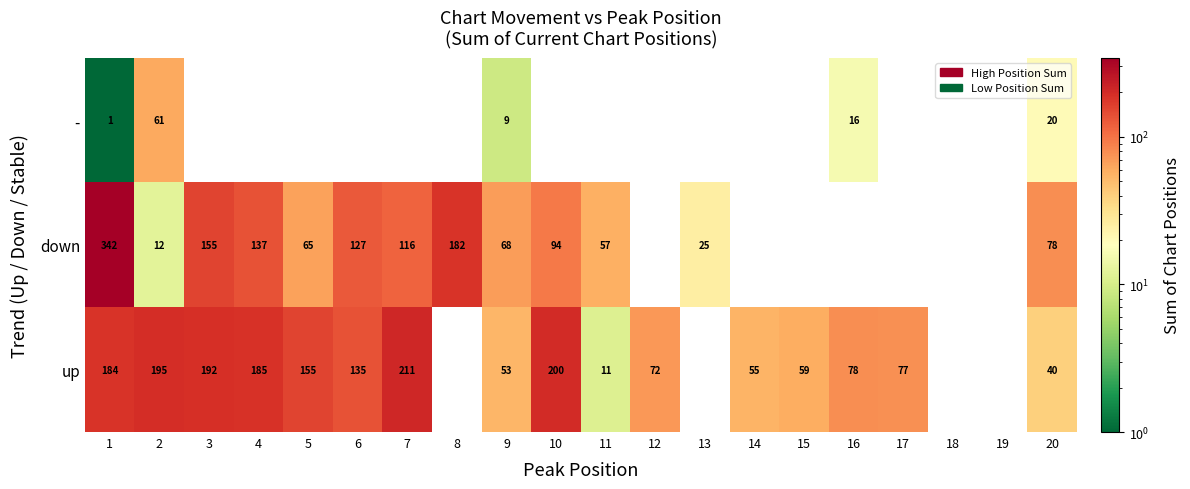

The up series shows 192 at 3. True or false?

True